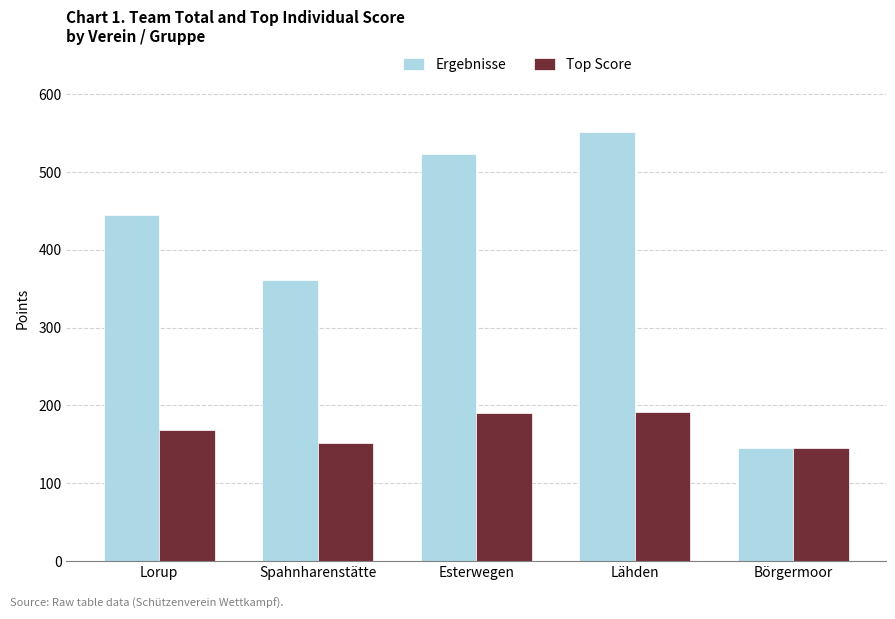

What is the label of the 1st bar from the left?

Lorup